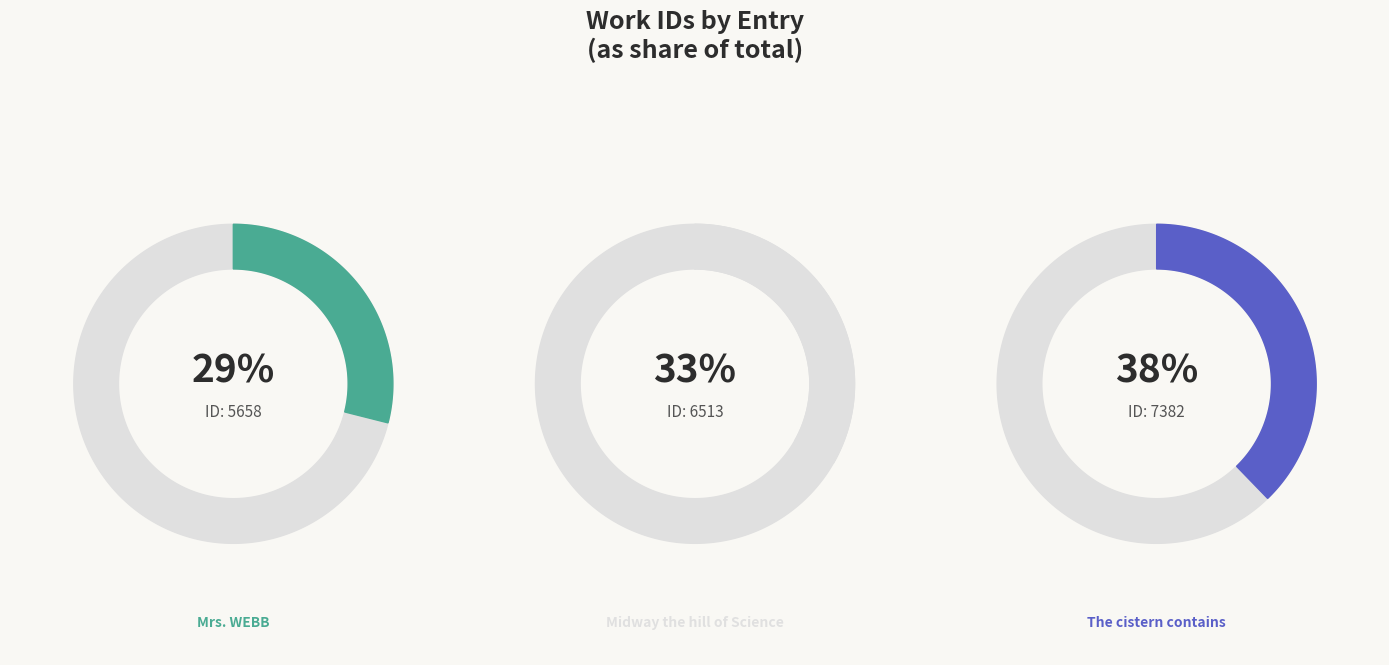

What is the largest slice in the pie chart?

The cistern contains